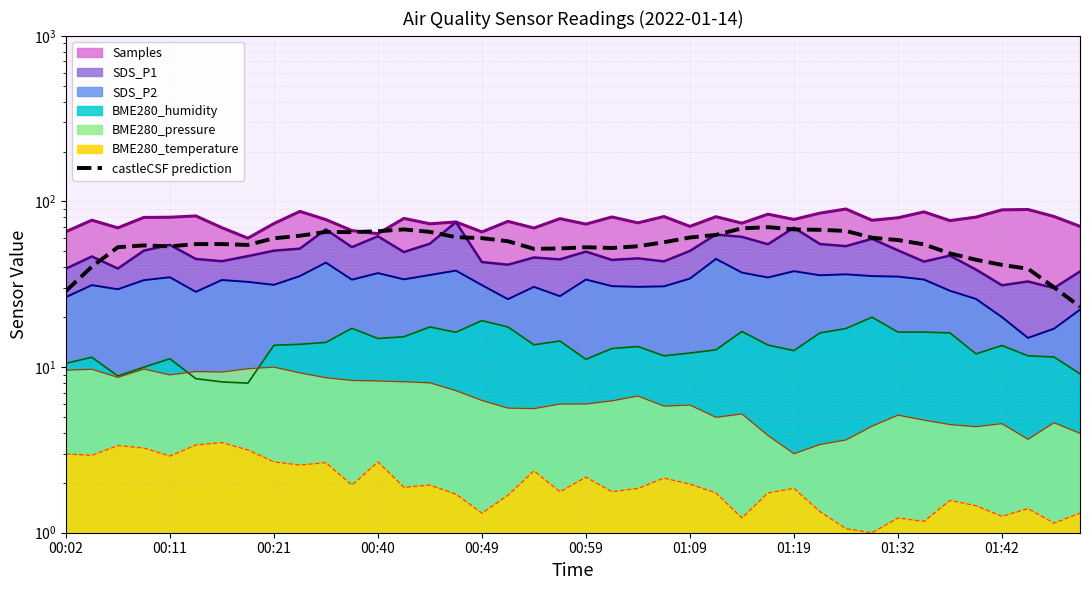

What is the value of the 22nd point from the left?

52.4